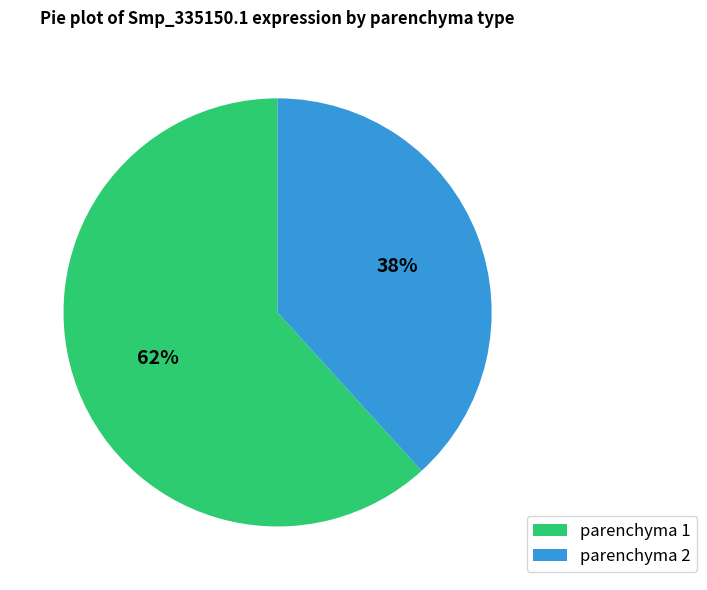

To the nearest percent, what is the average slice percentage?

50%